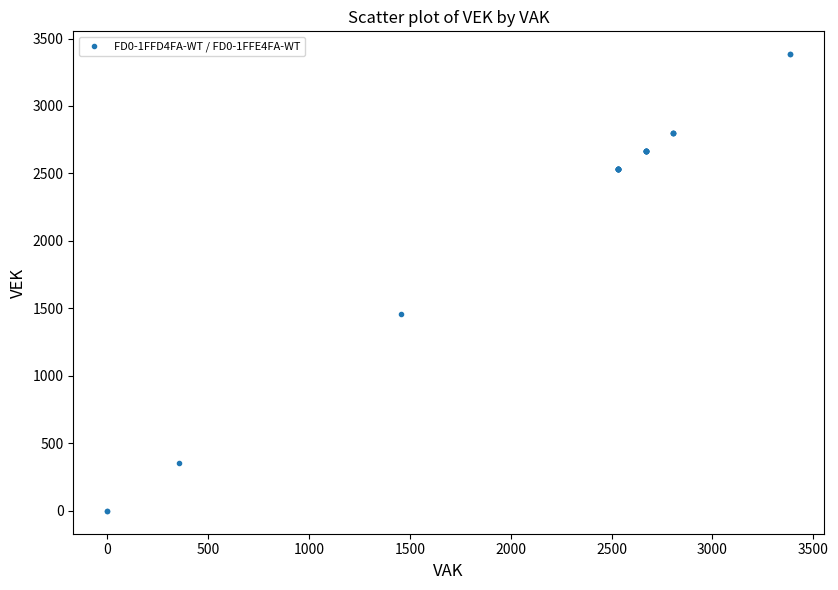

What Y value in the scatter plot is closest to 1692?

1457